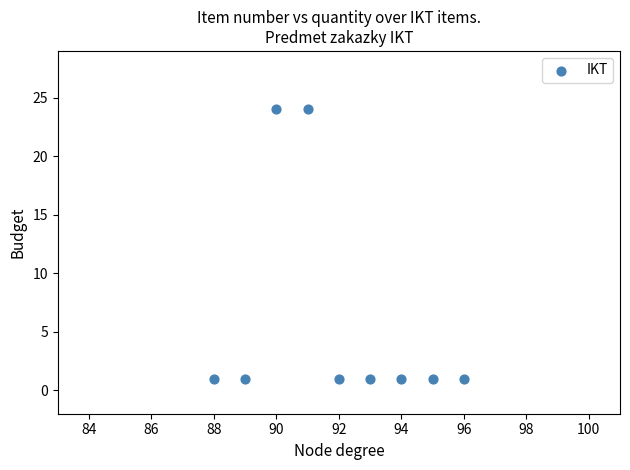

What is the average X value?

92